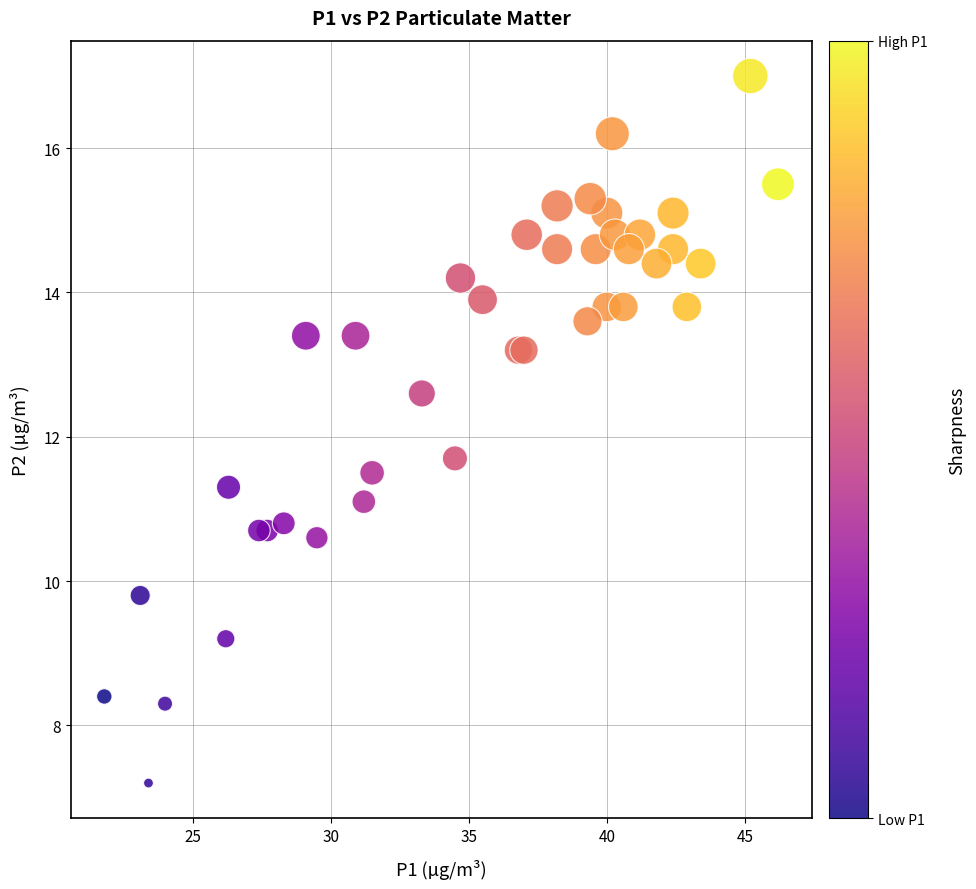

What Y value in the scatter plot is closest to 12?

11.7